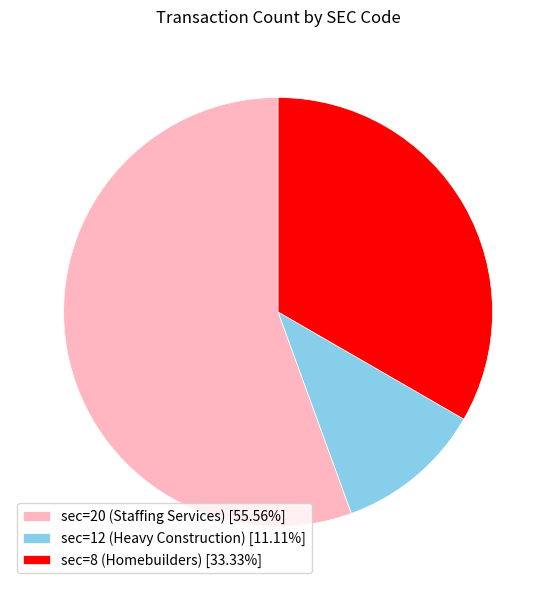

Rank the categories by value from lowest to highest.

sec=12 (Heavy Construction), sec=8 (Homebuilders), sec=20 (Staffing Services)